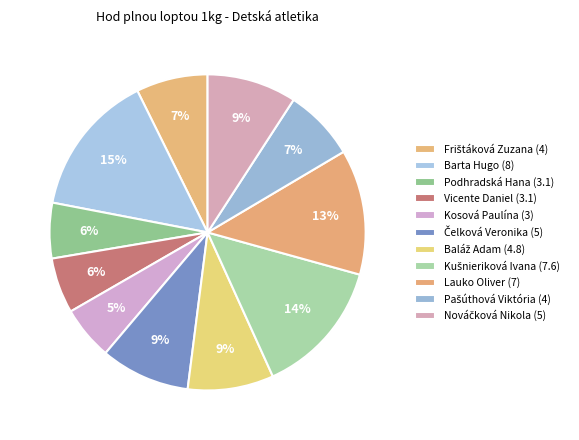

How many slices are in this pie chart?

11